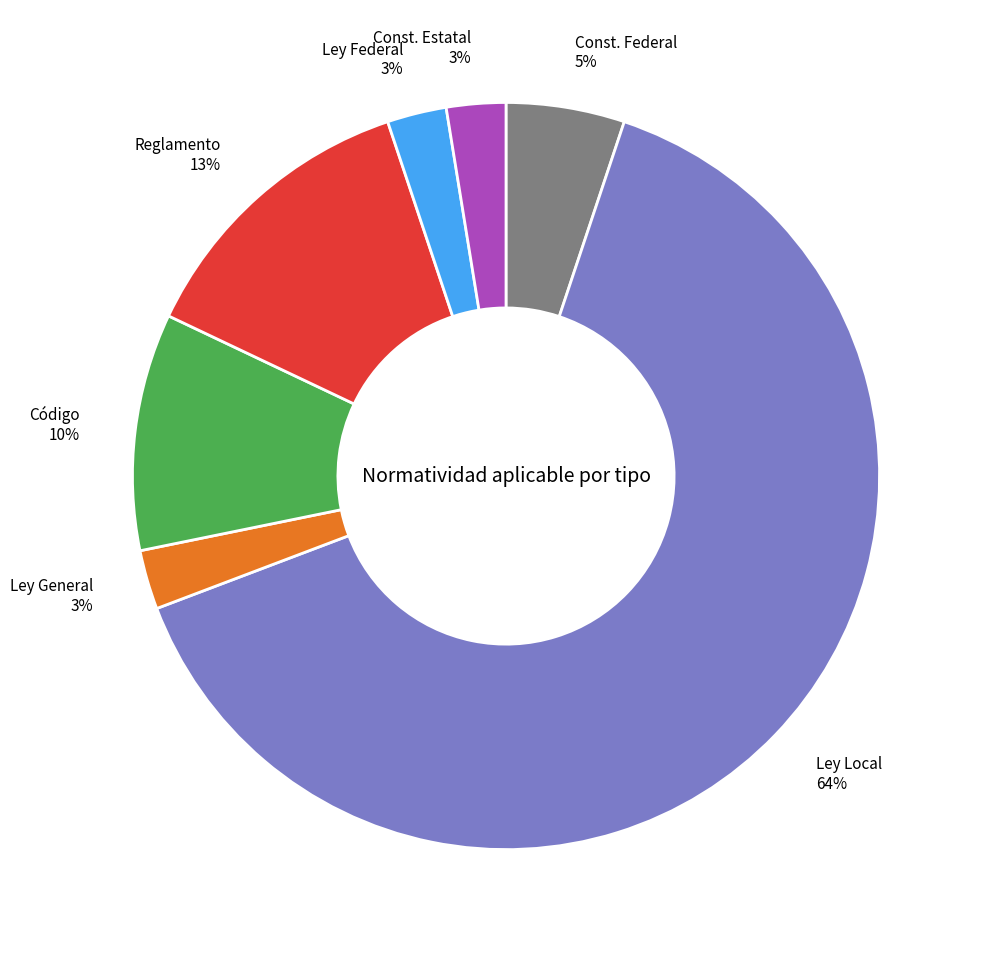

To the nearest percent, what percentage of the pie is Código?

10%